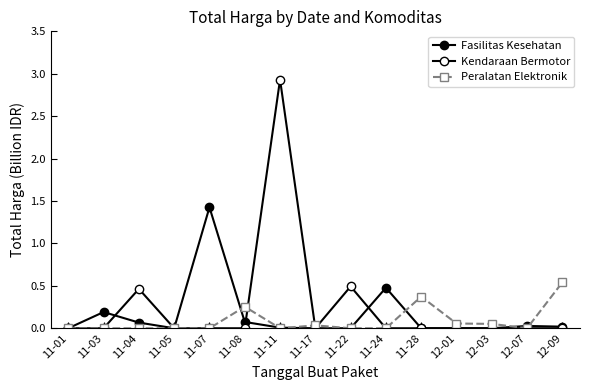

What is the average value of the Peralatan Elektronik series?

0.1